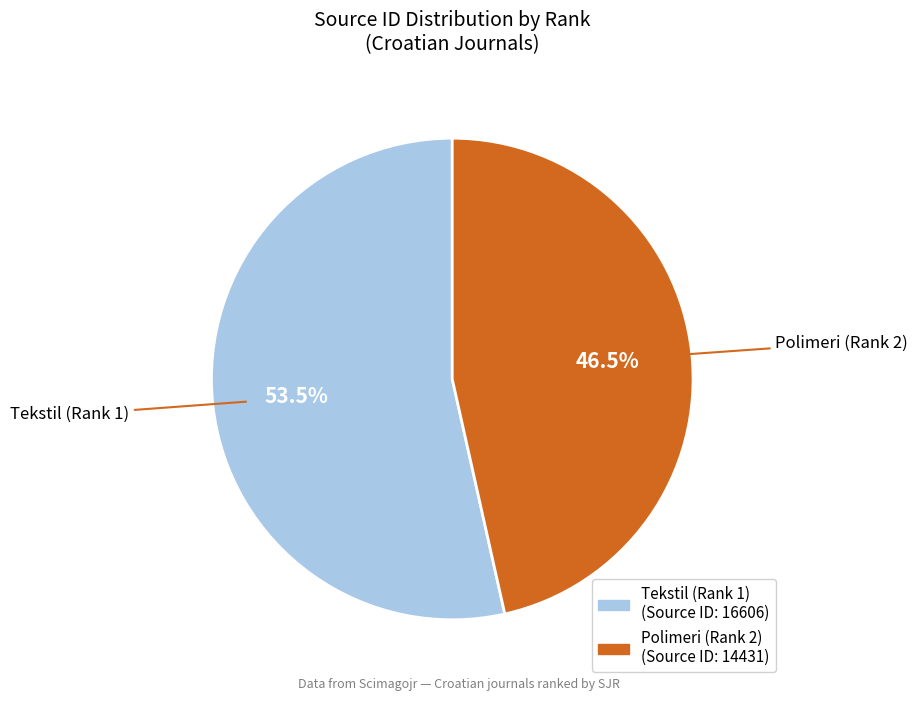

Does any single category account for the majority?

Yes